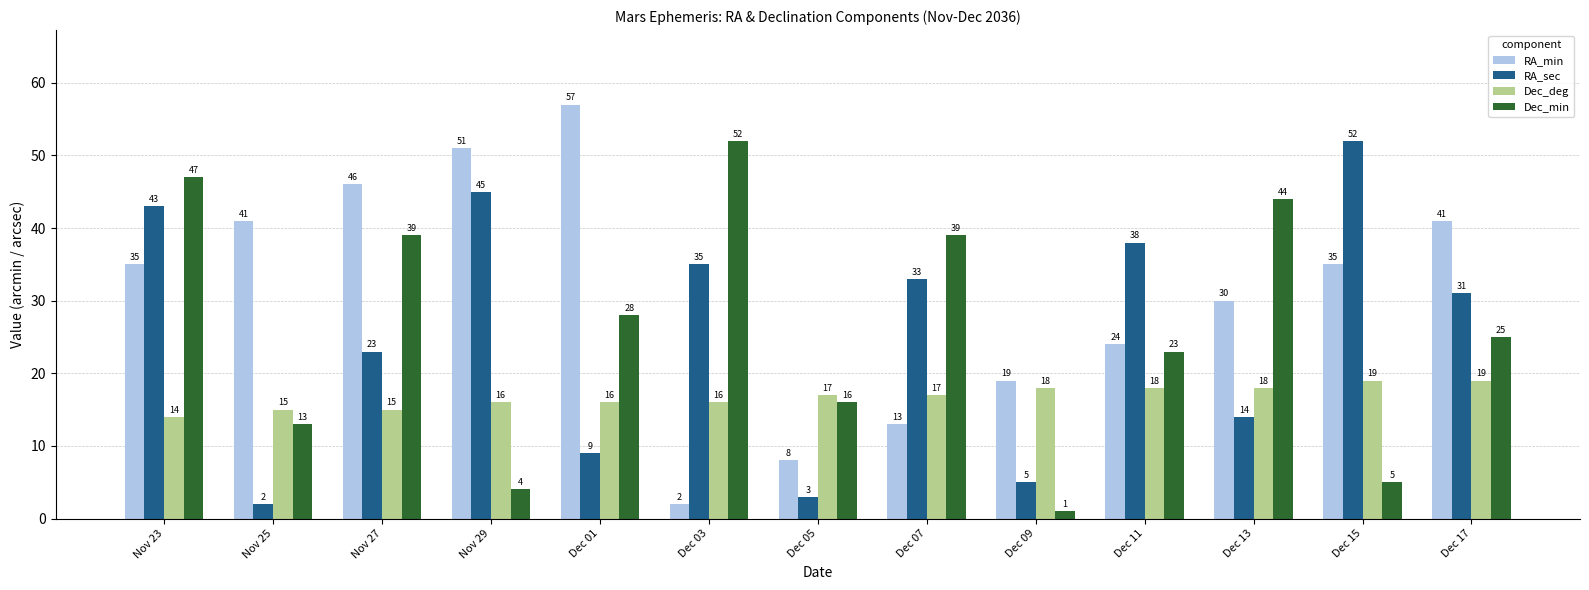

How many bars are there in each group?

4